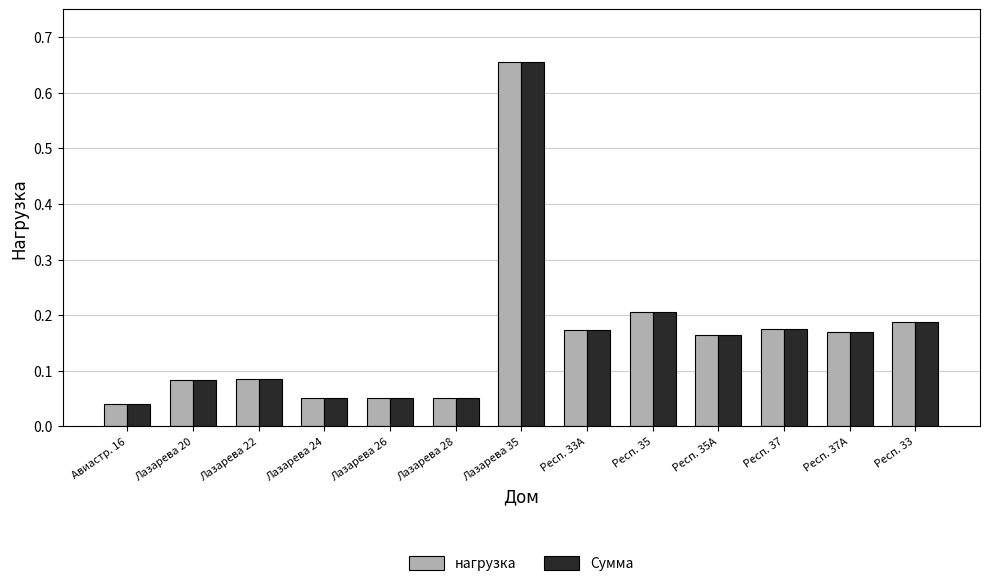

What is the label of the 6th bar from the right?

Респ. 33А